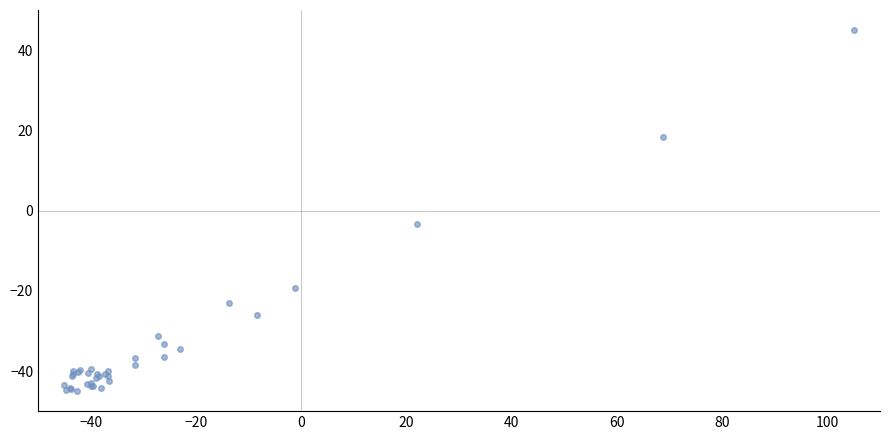

What Y value in the scatter plot is closest to 0?

-3.3